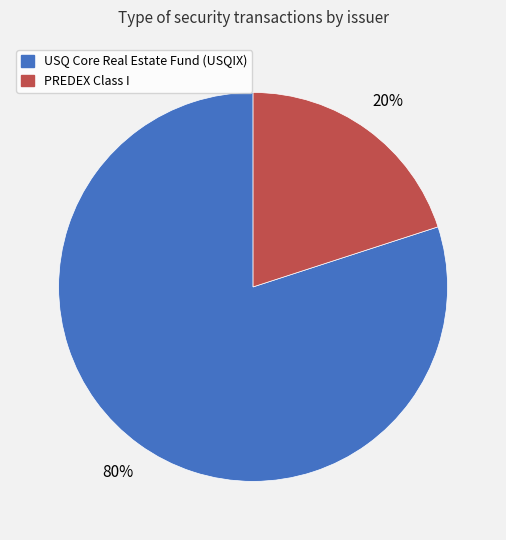

Do USQ Core Real Estate Fund (USQIX) and PREDEX Class I together represent more than half of the pie?

Yes